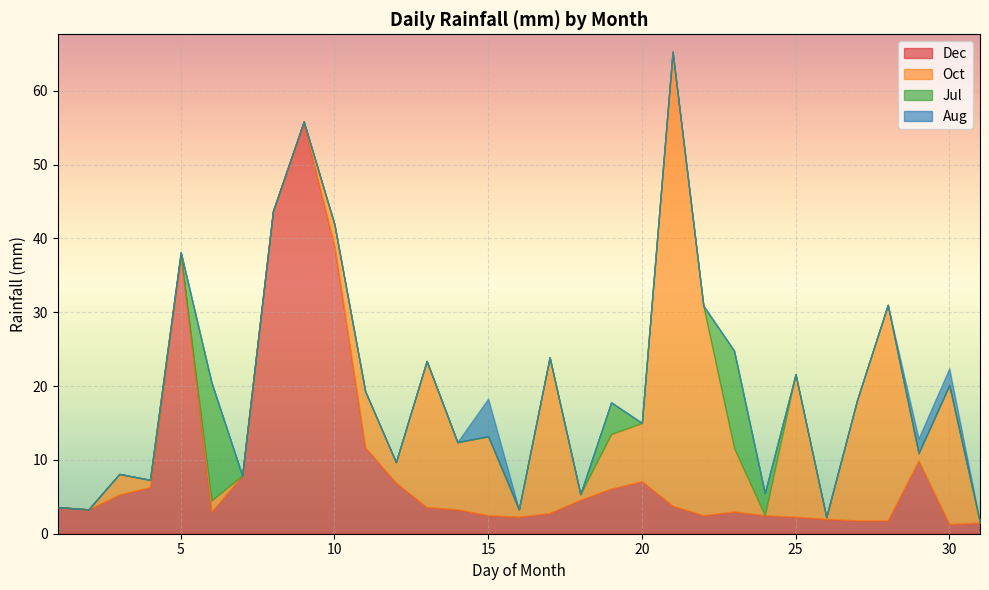

In Dec, how many points are higher than both neighbors (excluding endpoints)?

5